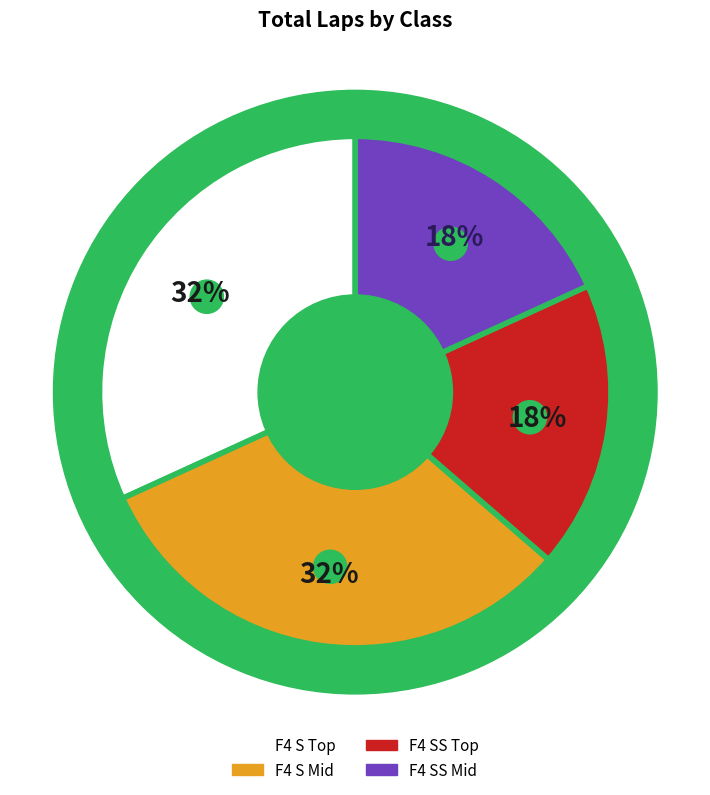

Between F4 SS and F4 S, which is larger?

F4 S